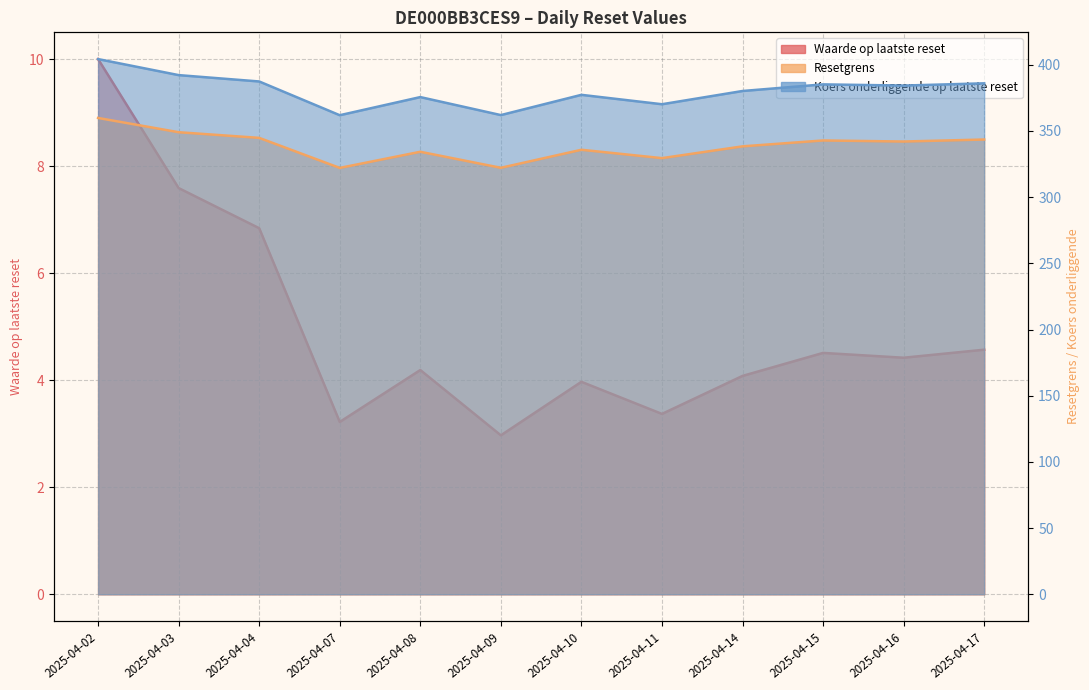

At 2025-04-07, list the series in order from smallest to largest.

Waarde op laatste reset, Resetgrens, Koers onderliggende op laatste reset